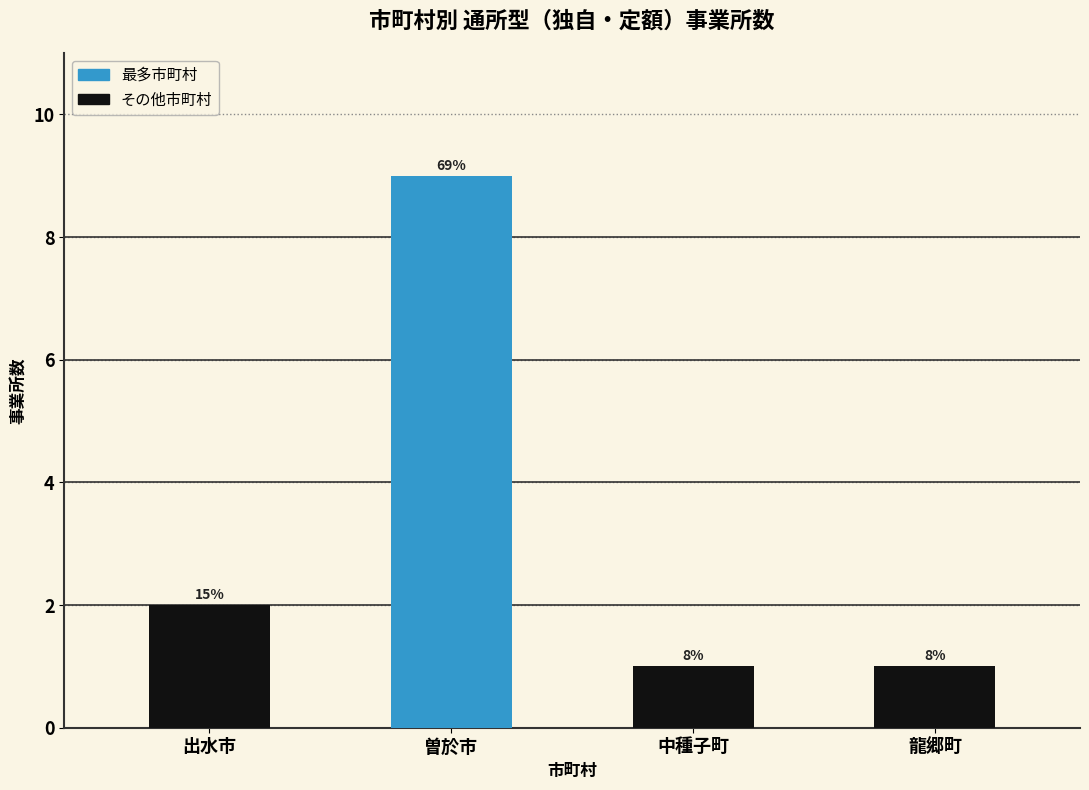

What is the change in value from 出水市 to 曽於市?

+7